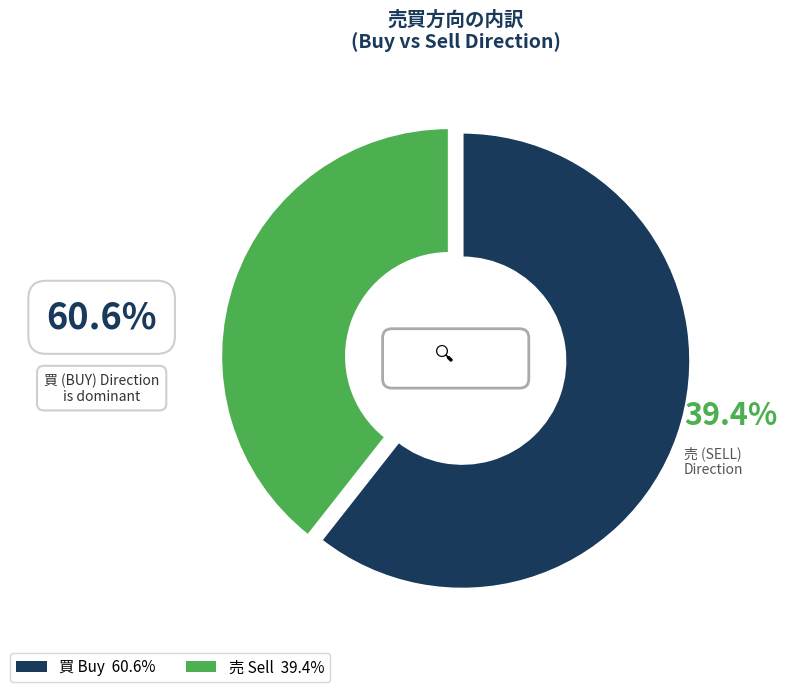

Which slice is the smallest?

売